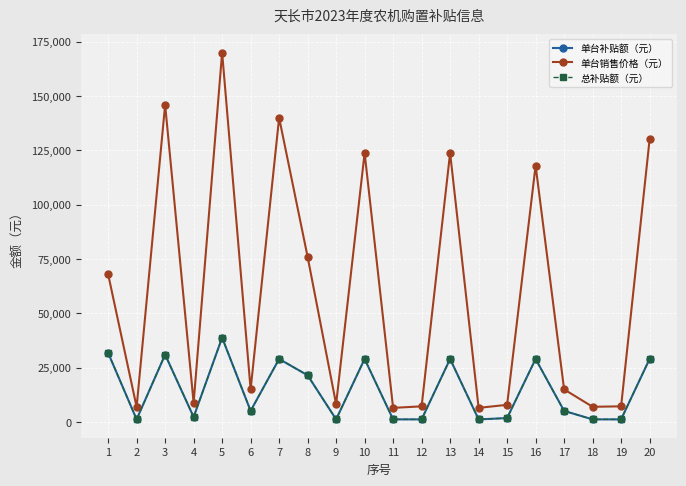

What are all the series names shown in the legend?

单台补贴额（元）, 单台销售价格（元）, 总补贴额（元）